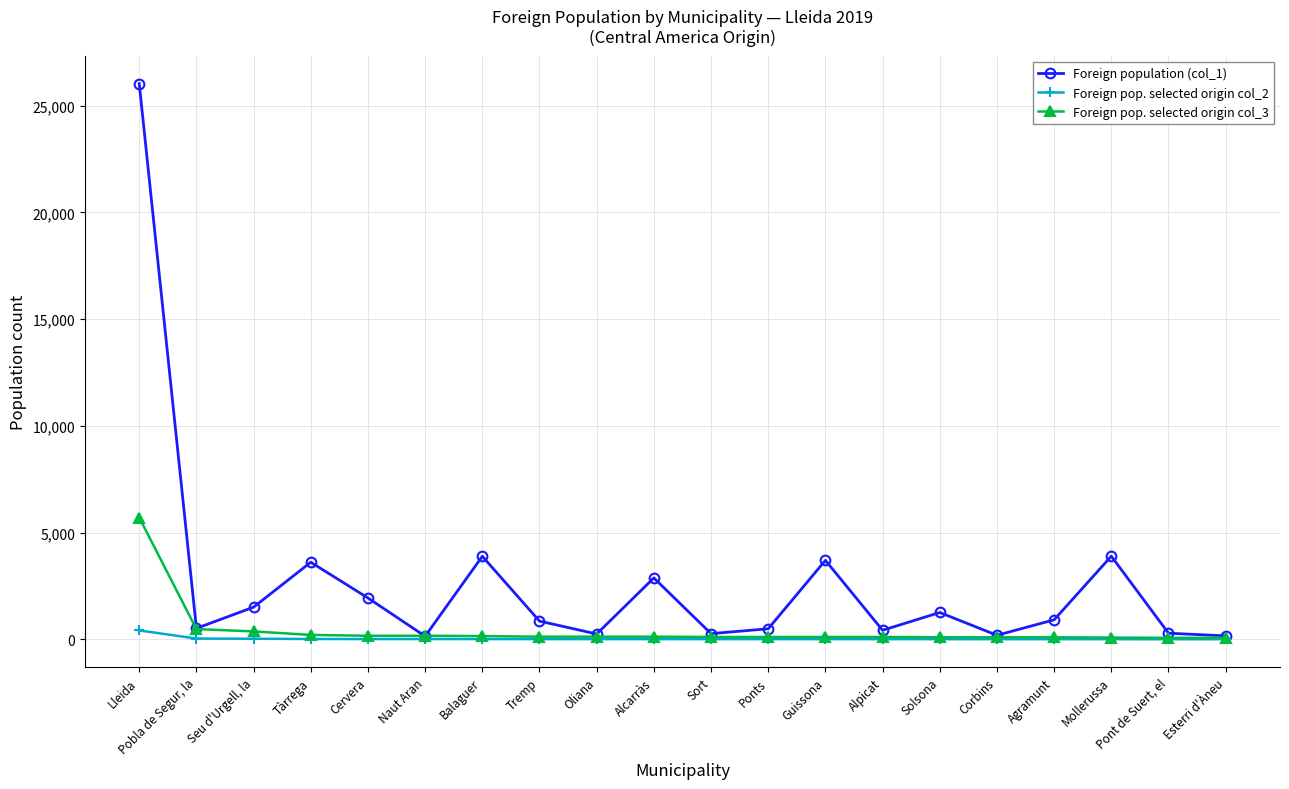

Where does the Foreign population (col_1) series first go above 914?

Lleida